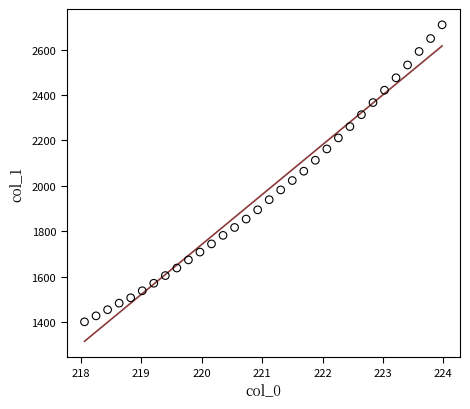

What is the range of Y values (max minus min)?

1308.5